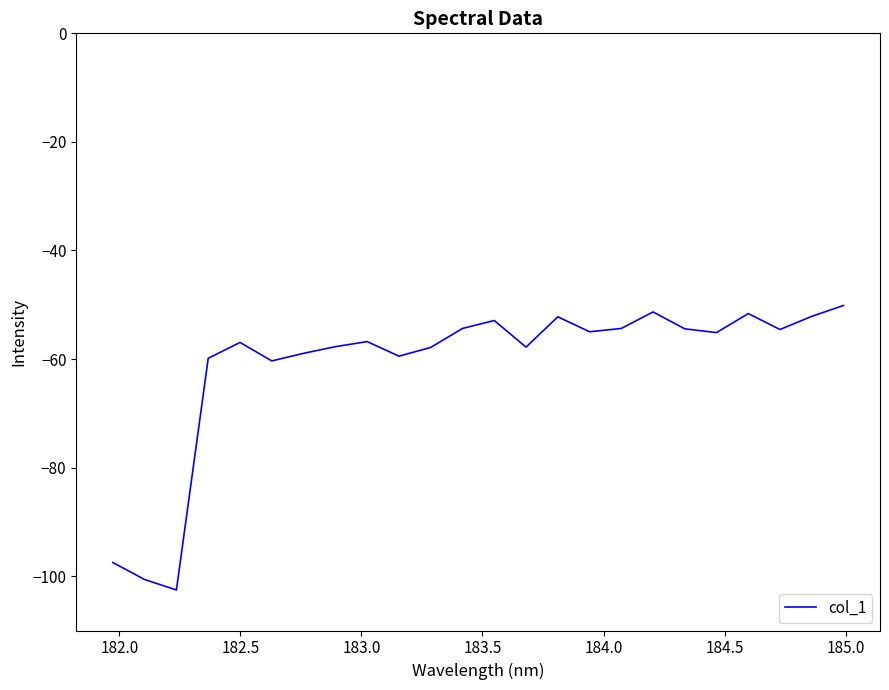

What is the difference between the maximum and second lowest values?

50.5